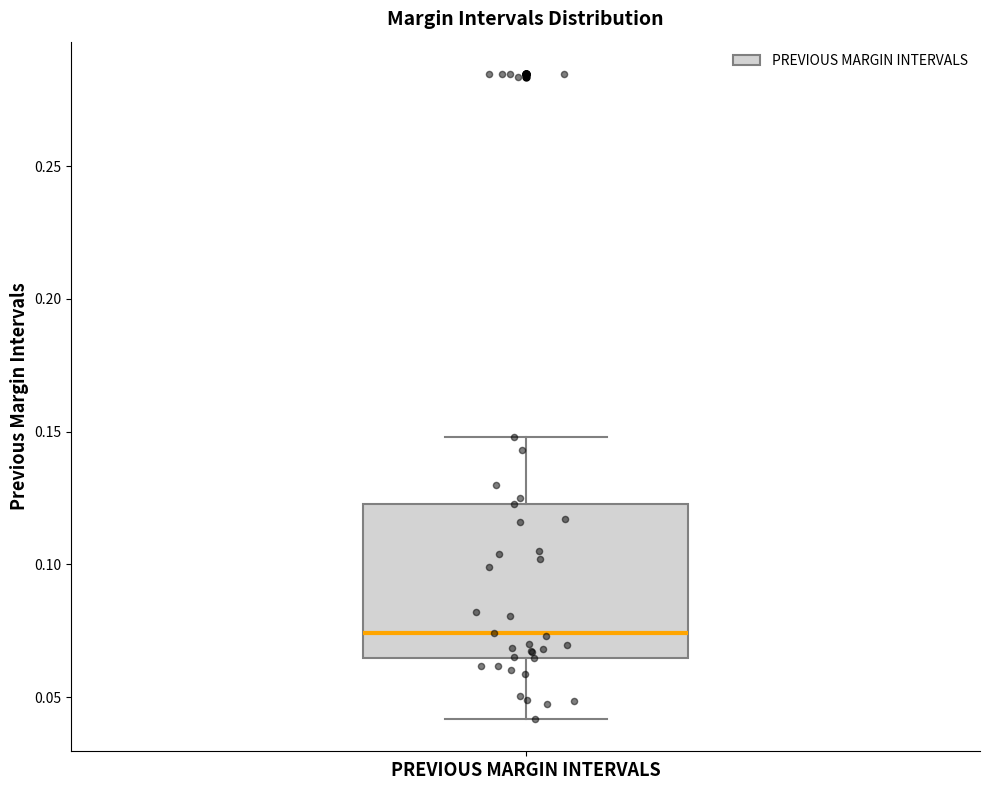

Transcribe this box plot: give where the median line is, the range the box spans, and where the two whiskers end, as read against the y-axis. The values are not printed on the chart, so give them approximately, as read against the axis.

median 0.075, box 0.065 to 0.125, whiskers 0.040 to 0.150